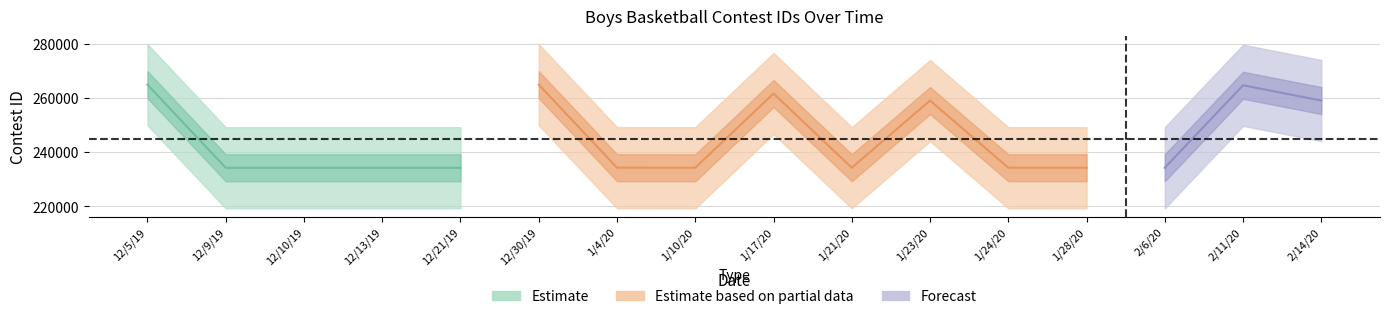

At how many categories does at least one series exceed 244409?

6